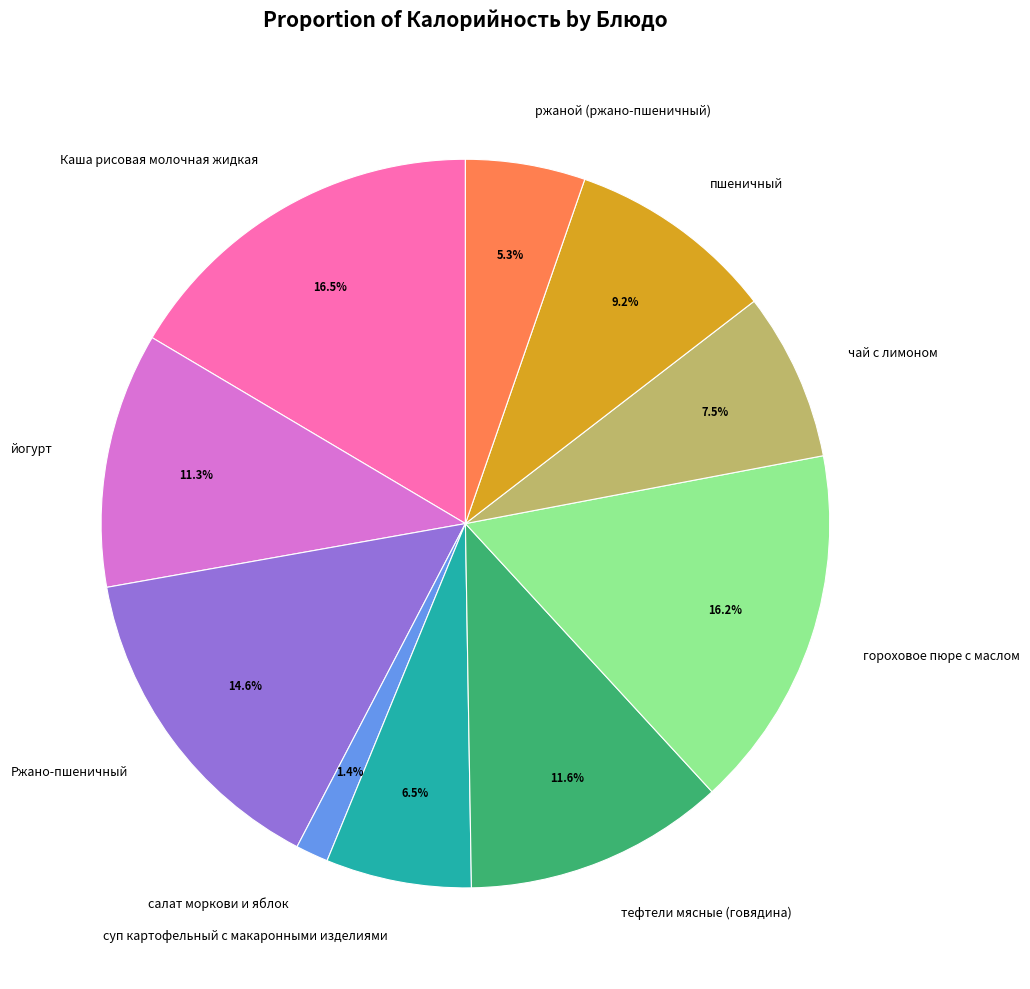

How many segments does this pie chart have?

10